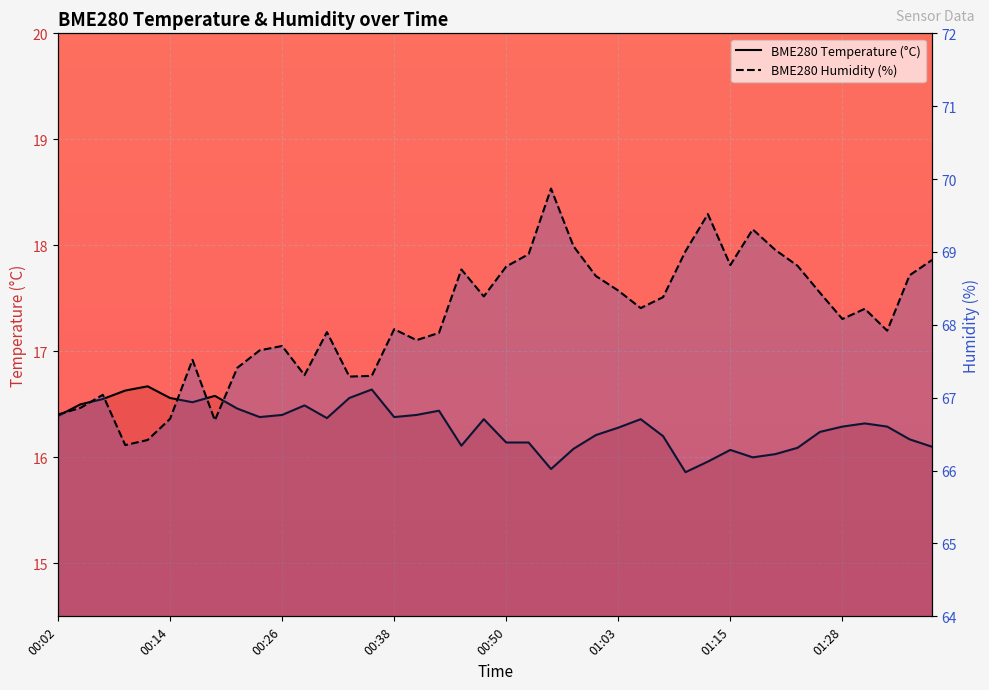

True or false: BME280 Humidity (%) and BME280 Temperature (°C) cross at least once.

False